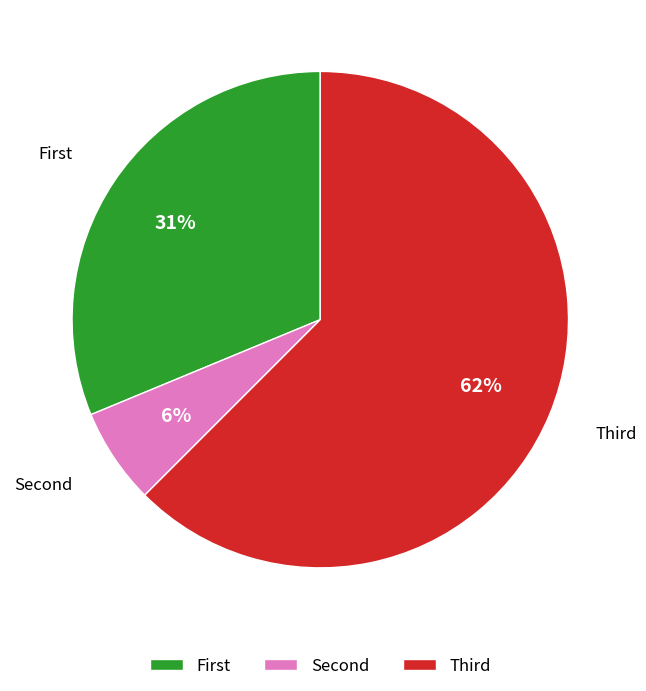

Which category has the biggest portion of the pie?

Third